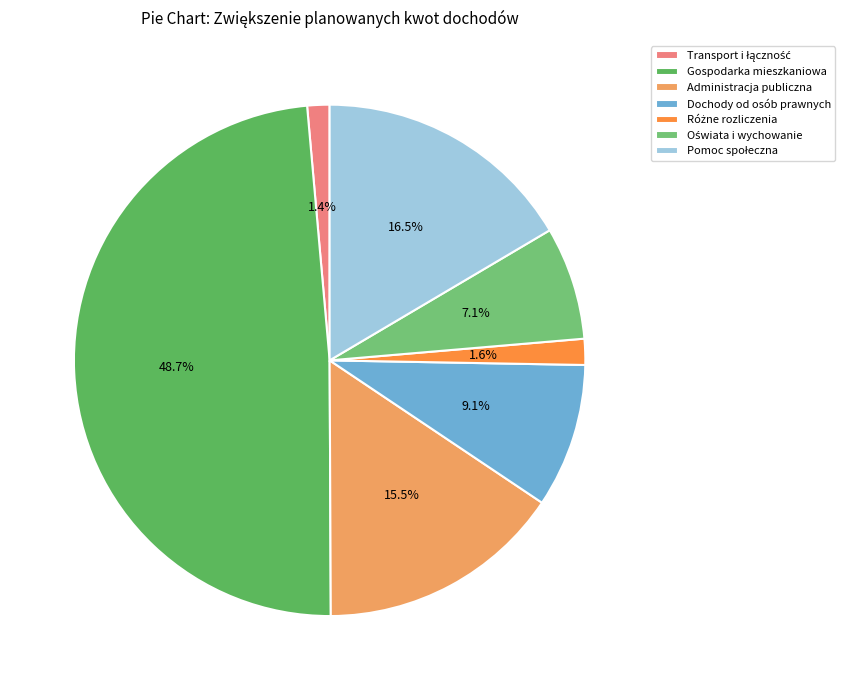

Is there any slice that represents more than half of the pie?

No